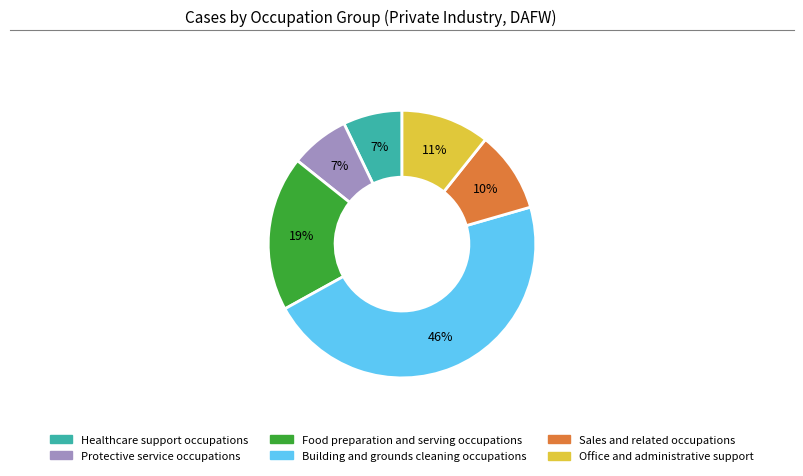

Do Protective service occupations and Office and administrative support together represent more than half of the pie?

No